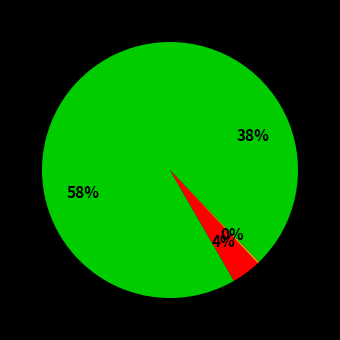

Count the number of slices in the pie.

4